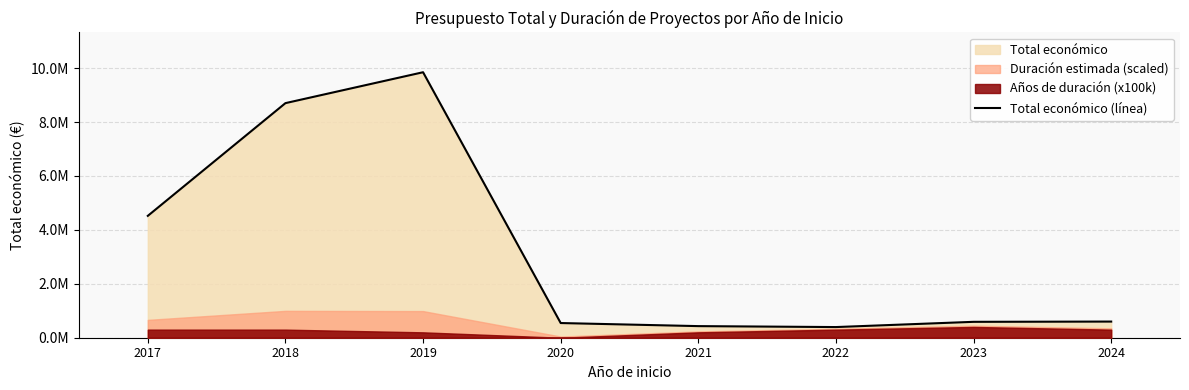

What is the value of the 8th point from the left?

599134